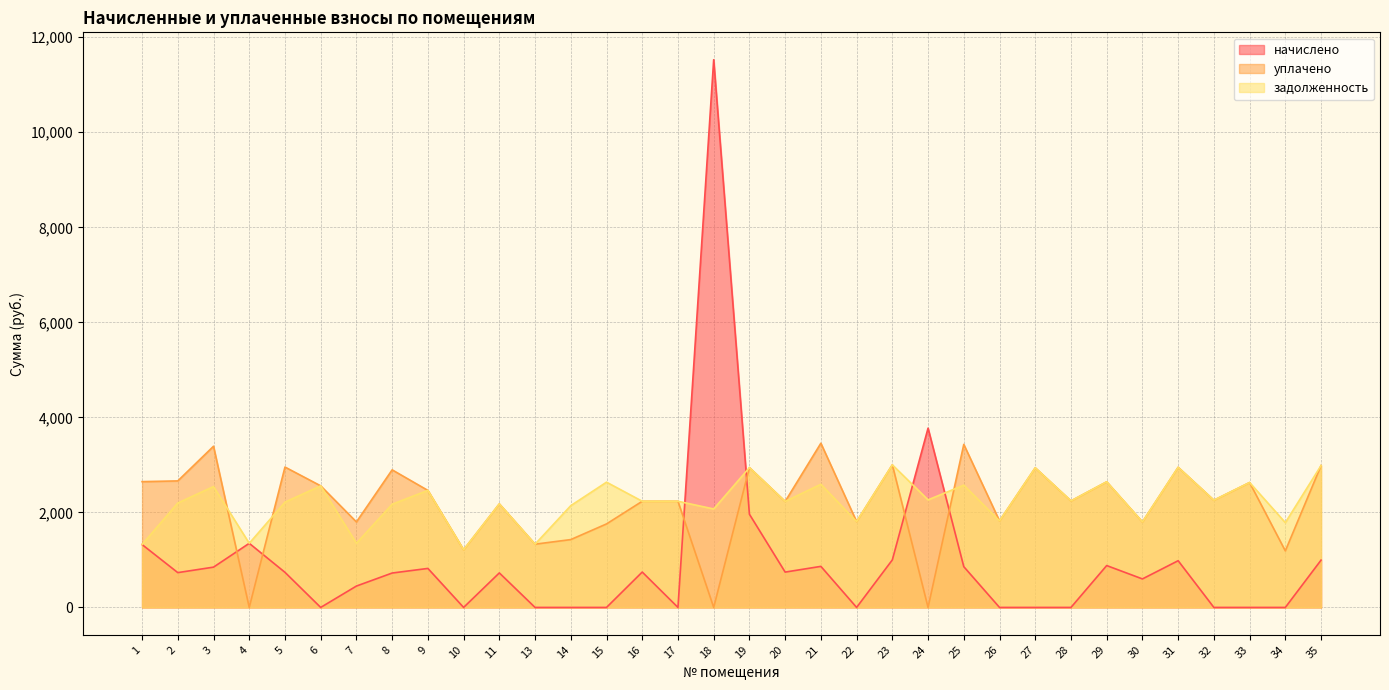

Which category has the highest value in the задолженность series?

23